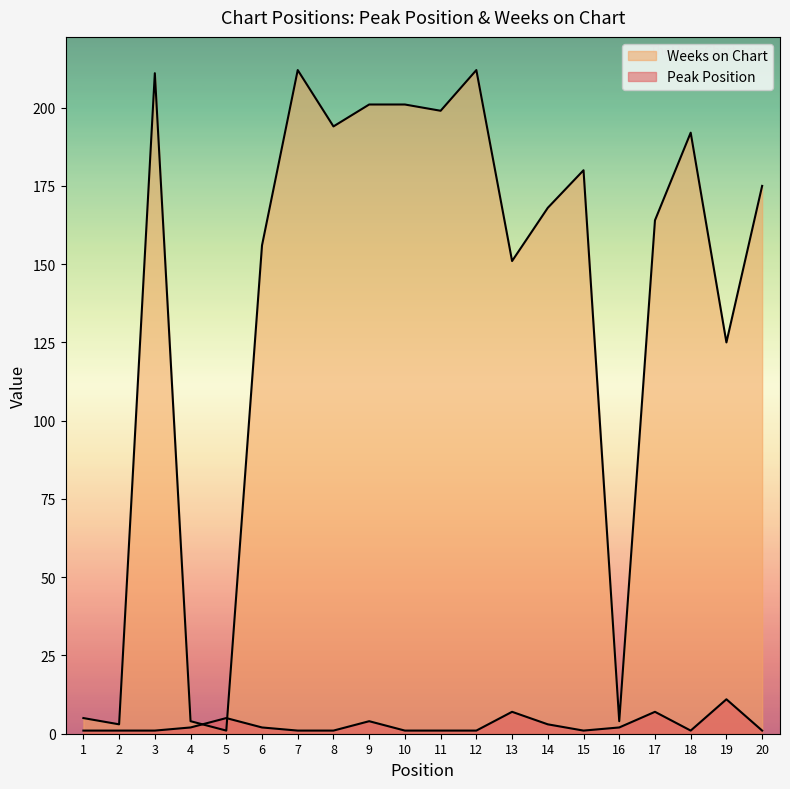

Where is the first local maximum for Peak Position?

5